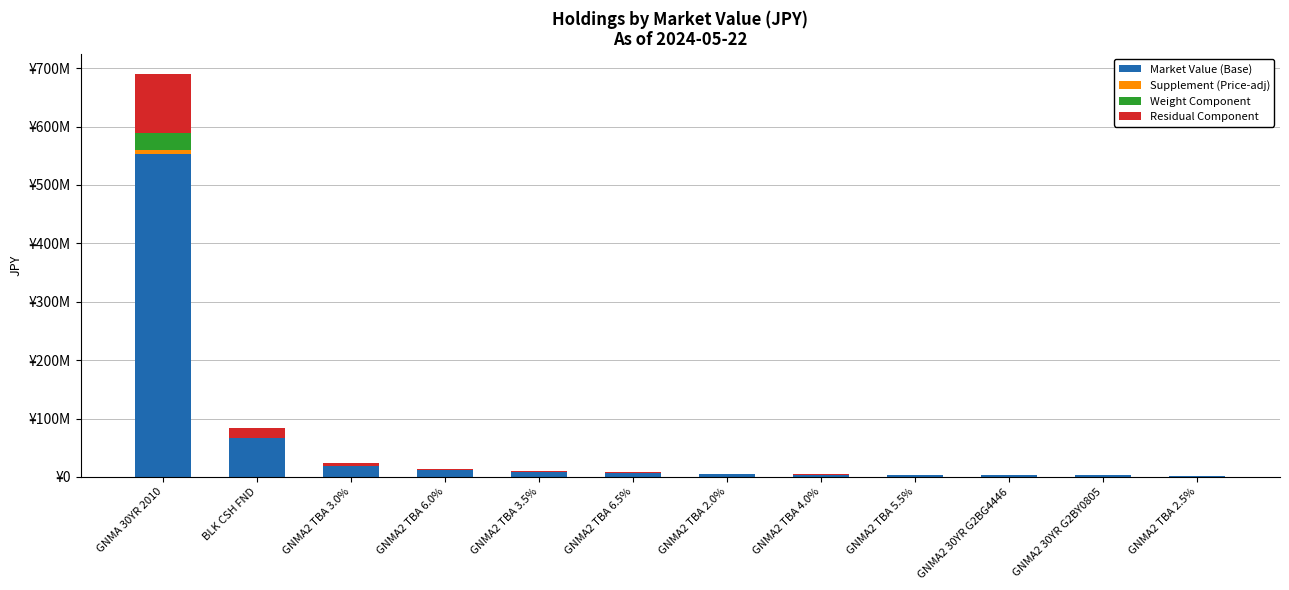

What are all the series names shown in the legend?

Market Value (Base), Supplement (Price-adj), Weight Component, Residual Component